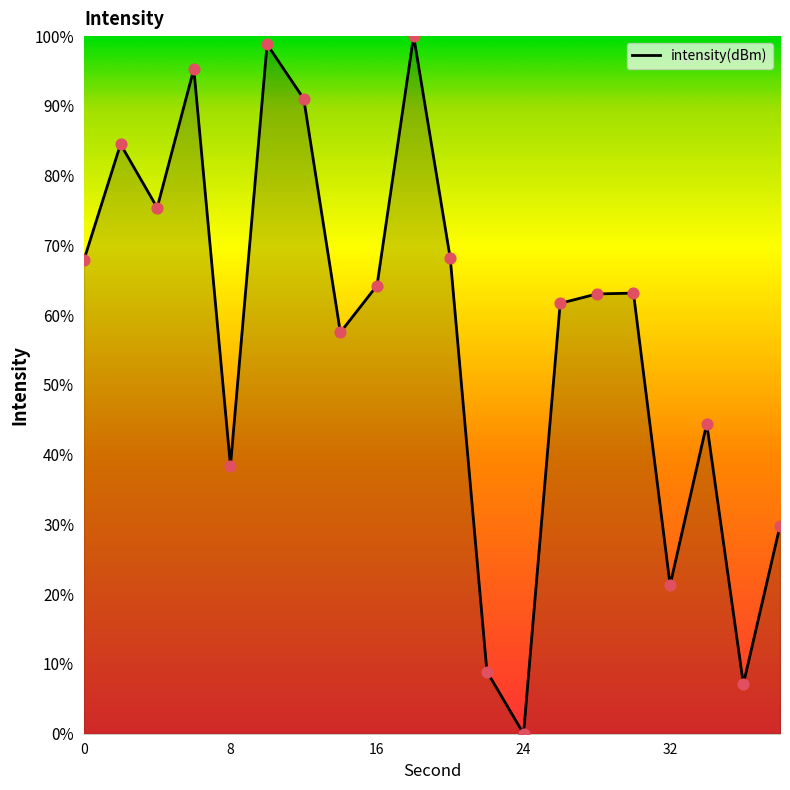

What is the difference between the maximum and minimum values?

100.0